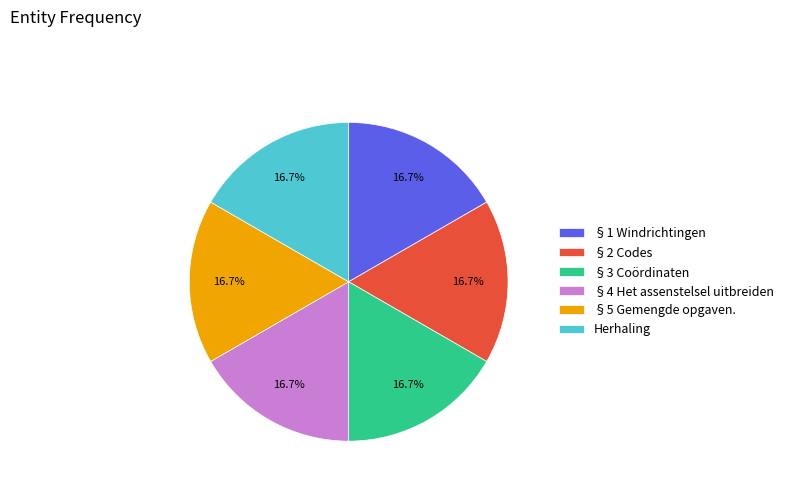

What is the ratio of the value at §3 Coördinaten to the value at §5 Gemengde opgaven.?

1.0